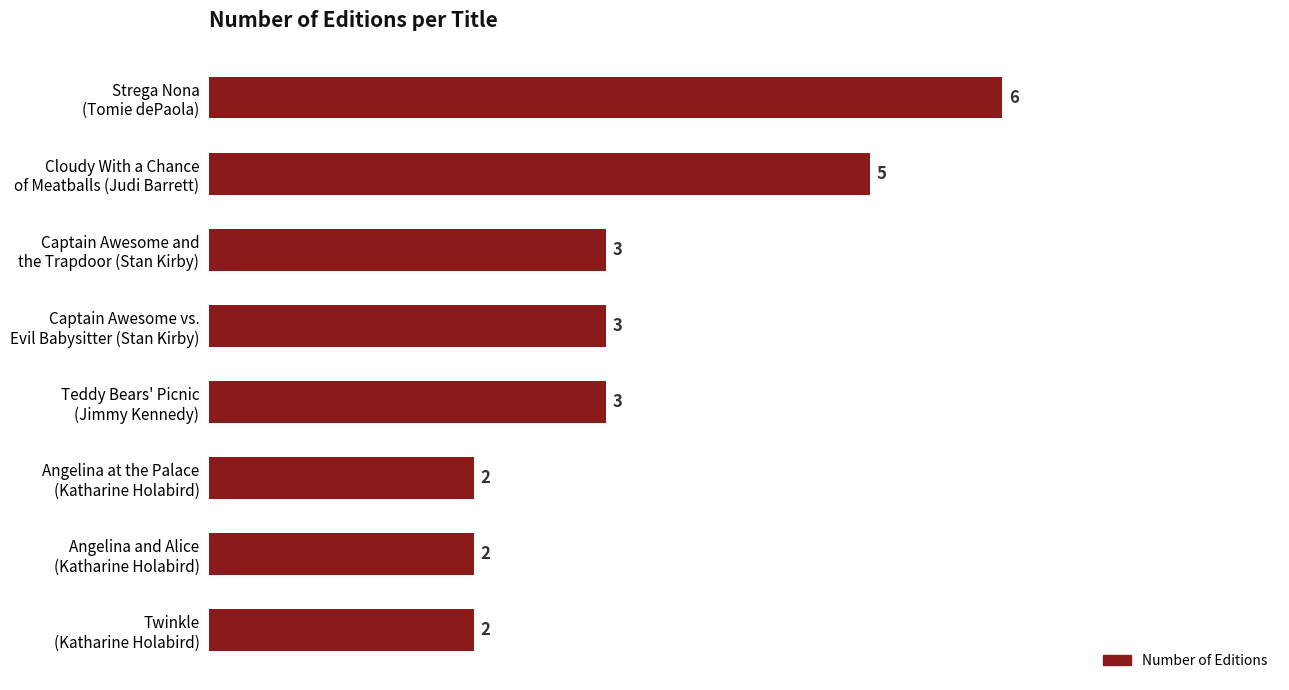

How many categories are shown in the chart?

8